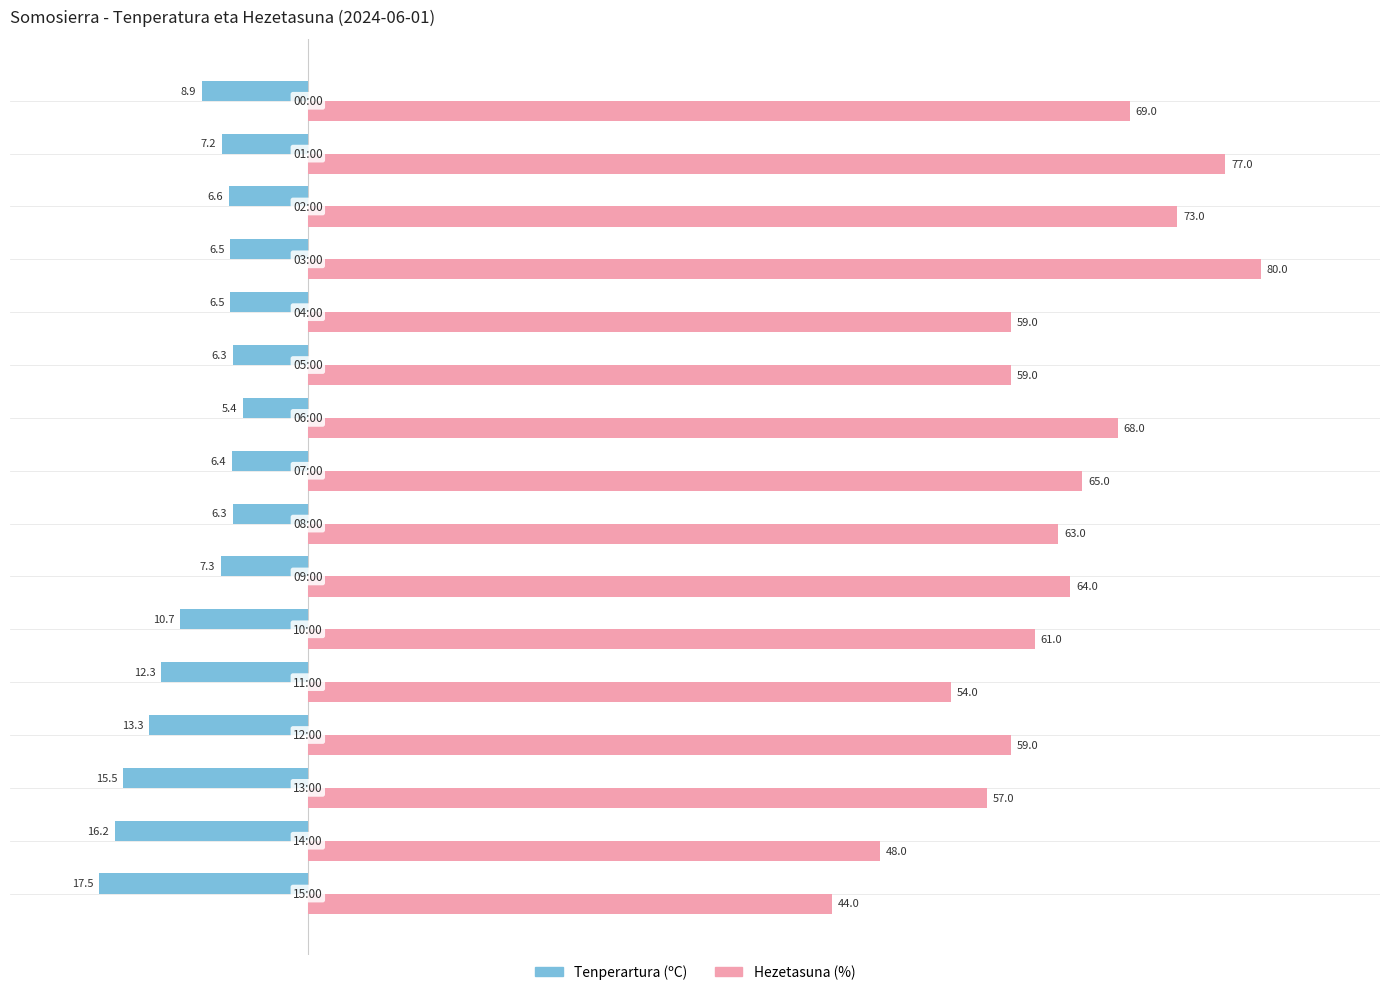

What is the minimum value shown in the chart?

-17.5